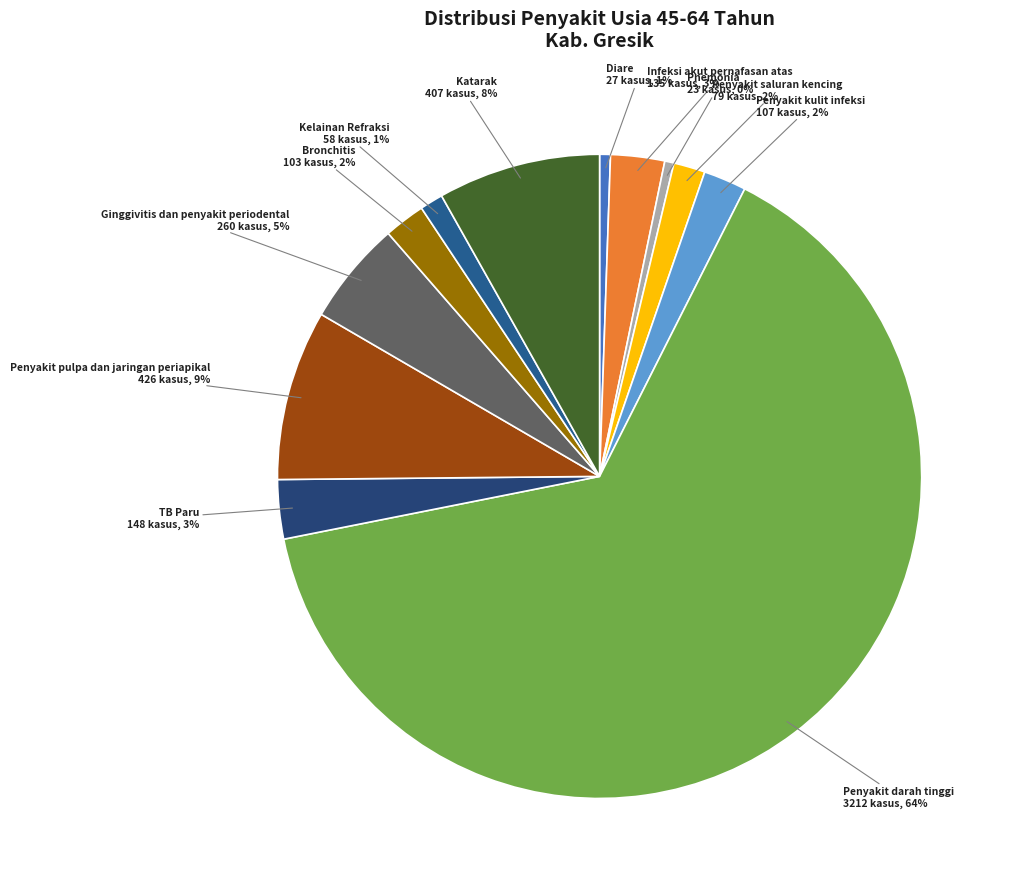

Which category accounts for the majority?

Penyakit darah tinggi